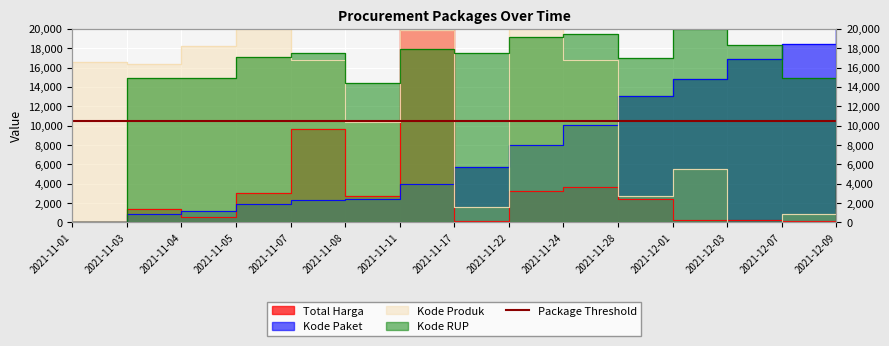

Count the number of data series in this chart.

4